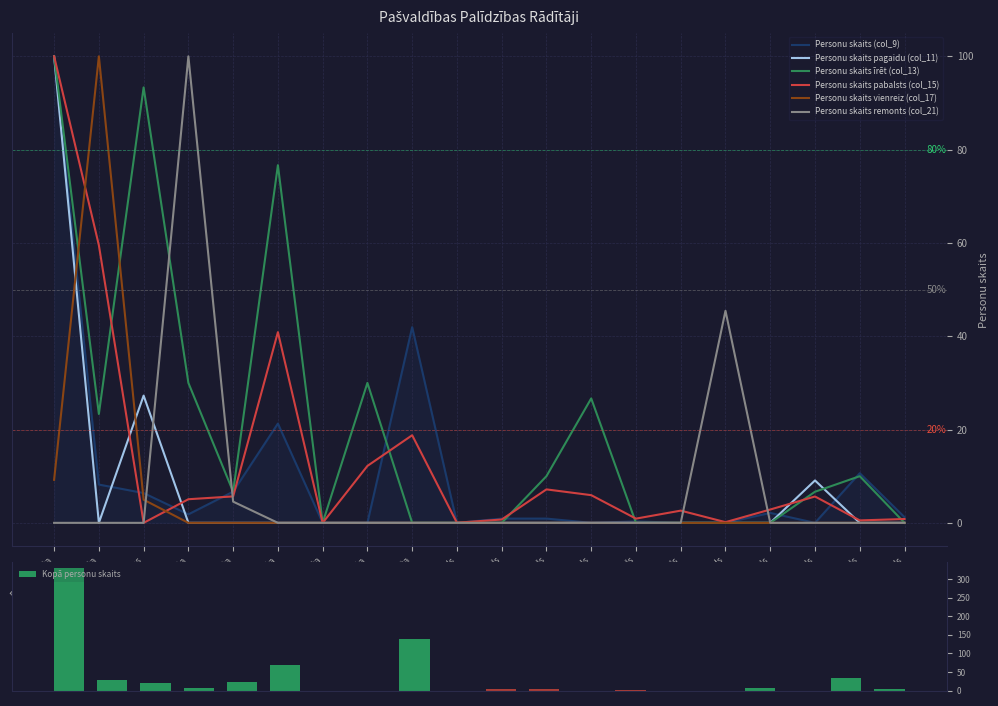

What position from the right is Liepājas pilsēta?

15